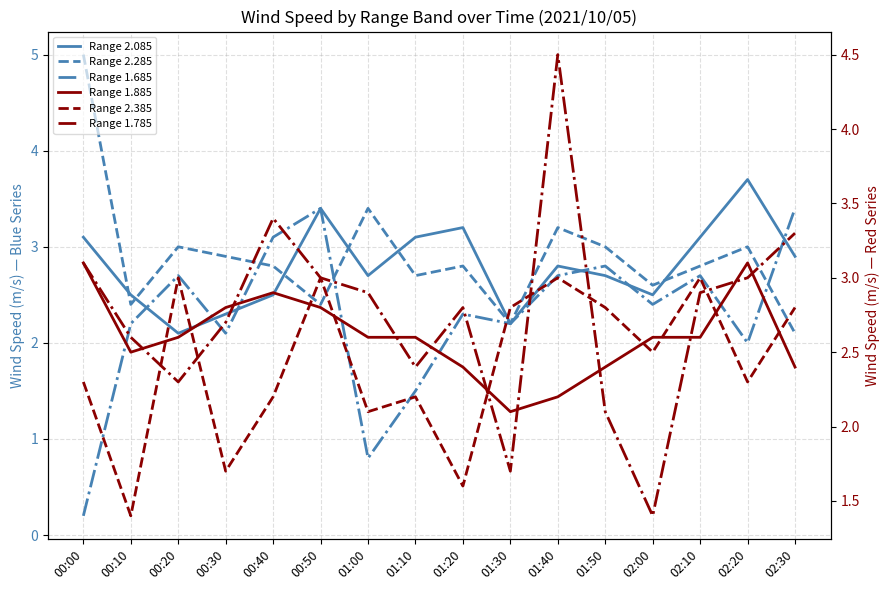

What is the label of the 10th point from the left?

01:30